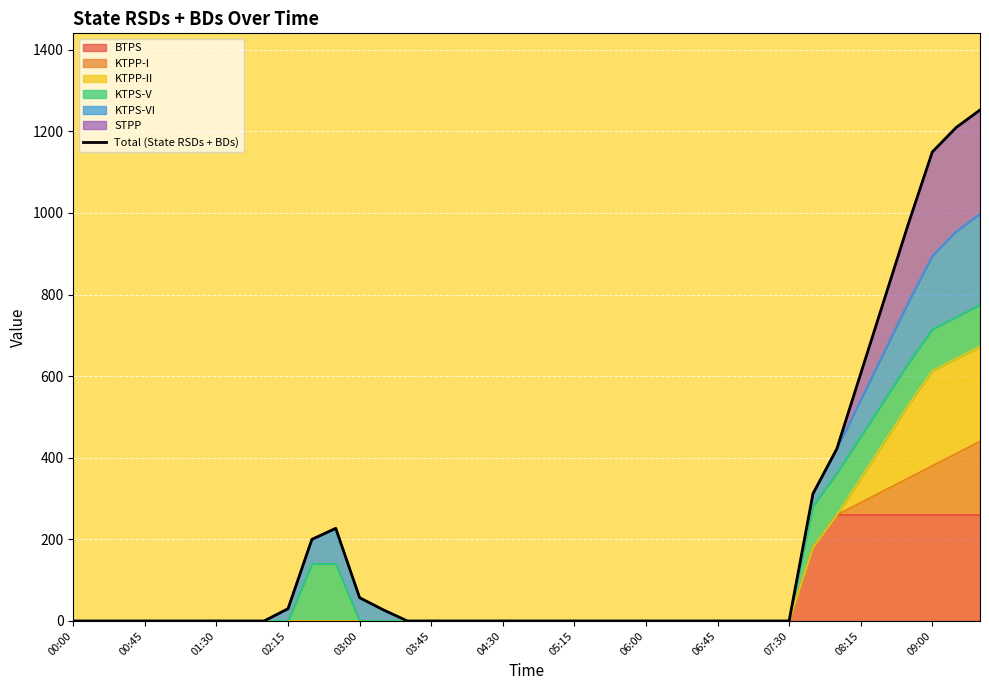

Reading left to right, transcribe all the data shown in this chart.

0.0	0.0	0.0	0.0	0.0	0.0	0.0	0.0	0.0	30.0	200.0	227.0	57.0	27.0	0.0	0.0	0.0	0.0	0.0	0.0	0.0	0.0	0.0	0.0	0.0	0.0	0.0	0.0	0.0	0.0	0.0	312.0	422.0	606.0	790.0	974.0	1149.5	1209.5	1252.5